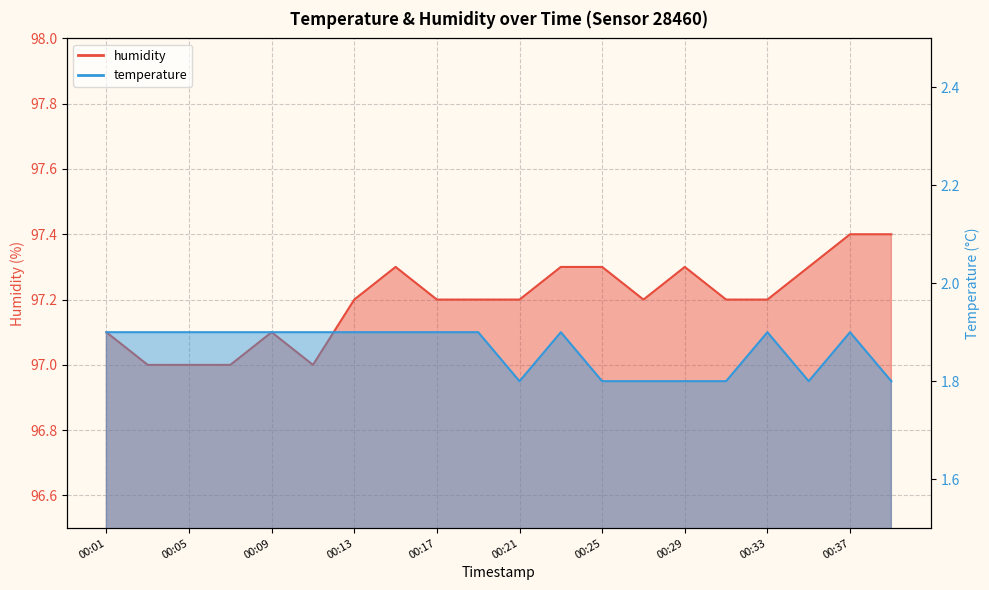

Reading left to right, transcribe all the data shown in this chart.

temperature: 00:01=1.9	00:03=1.9	00:05=1.9	00:07=1.9	00:09=1.9	00:11=1.9	00:13=1.9	00:15=1.9	00:17=1.9	00:19=1.9	00:21=1.8	00:23=1.9	00:25=1.8	00:27=1.8	00:29=1.8	00:31=1.8	00:33=1.9	00:35=1.8	00:37=1.9	00:39=1.8
humidity: 00:01=97.1	00:03=97.0	00:05=97.0	00:07=97.0	00:09=97.1	00:11=97.0	00:13=97.2	00:15=97.3	00:17=97.2	00:19=97.2	00:21=97.2	00:23=97.3	00:25=97.3	00:27=97.2	00:29=97.3	00:31=97.2	00:33=97.2	00:35=97.3	00:37=97.4	00:39=97.4